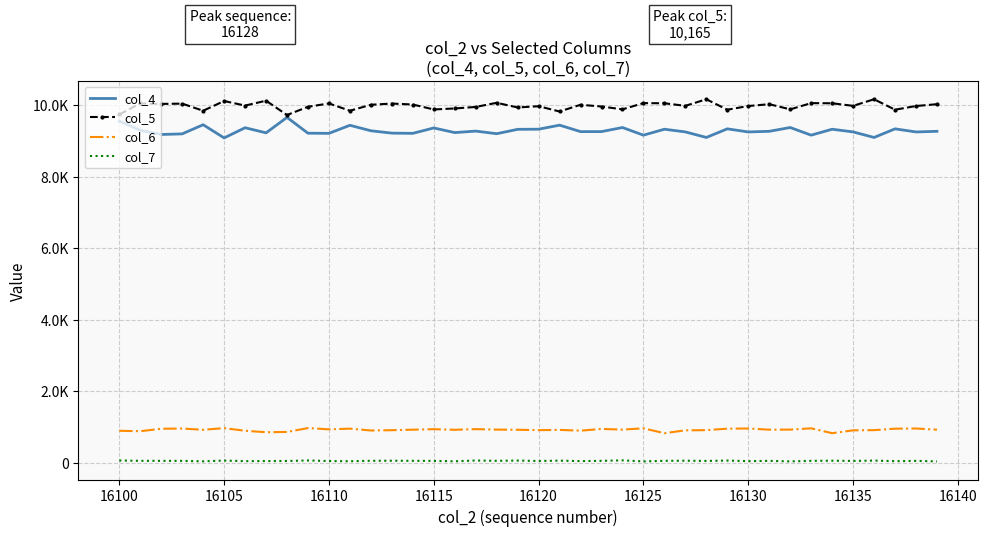

Which series has the largest range (max minus min)?

col_4